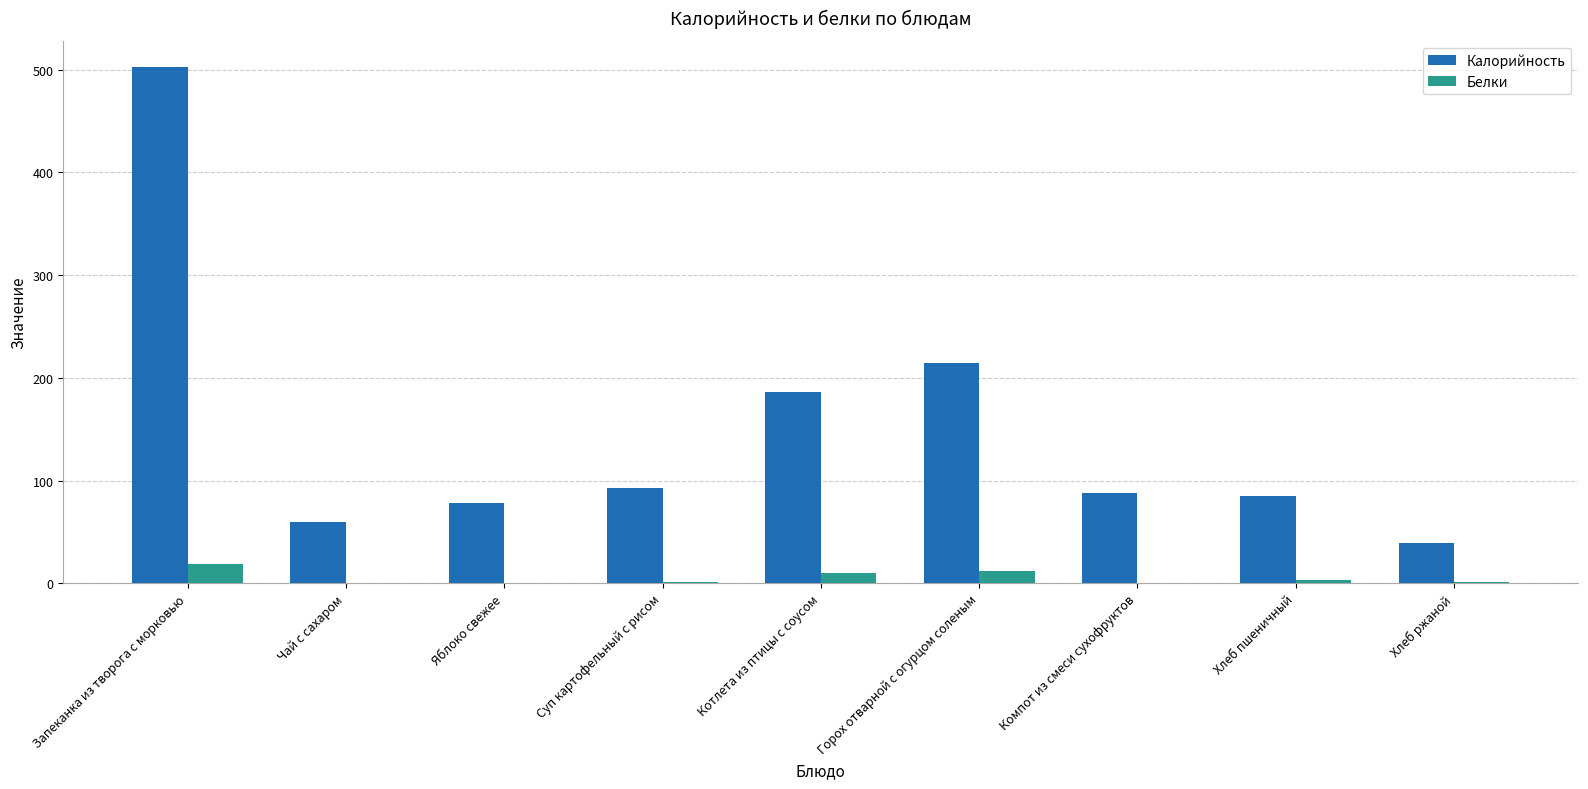

What is the total value across all series at Запеканка из творога с морковью?

521.4